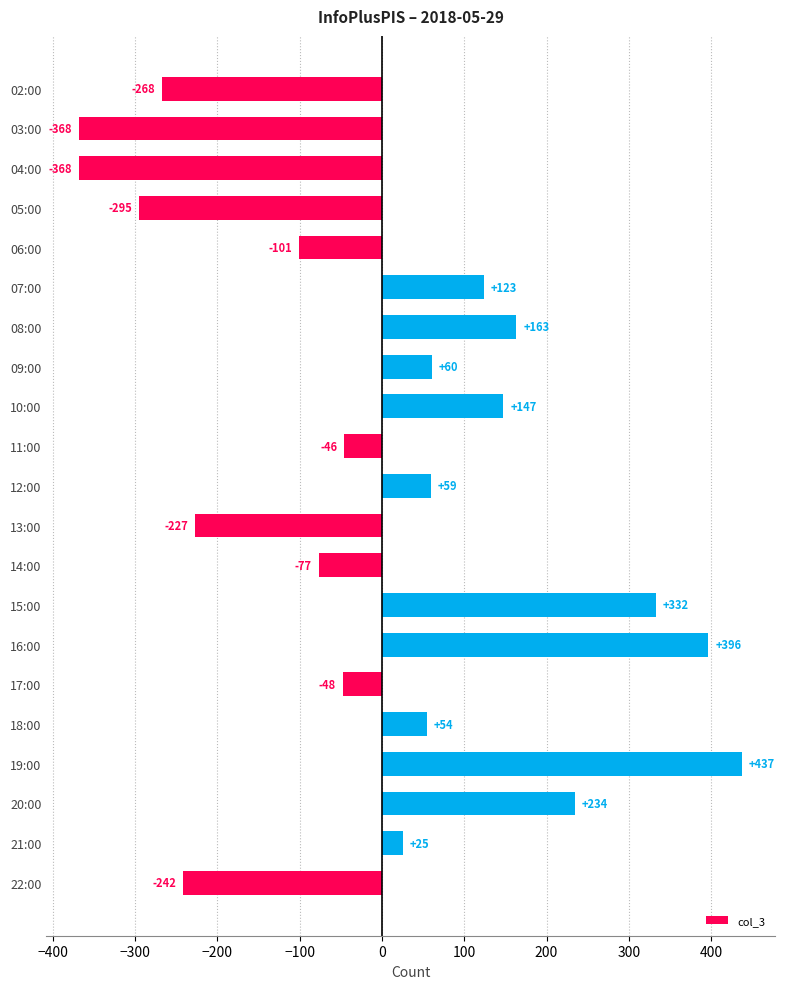

What is the label of the 18th bar from the top?

19:00